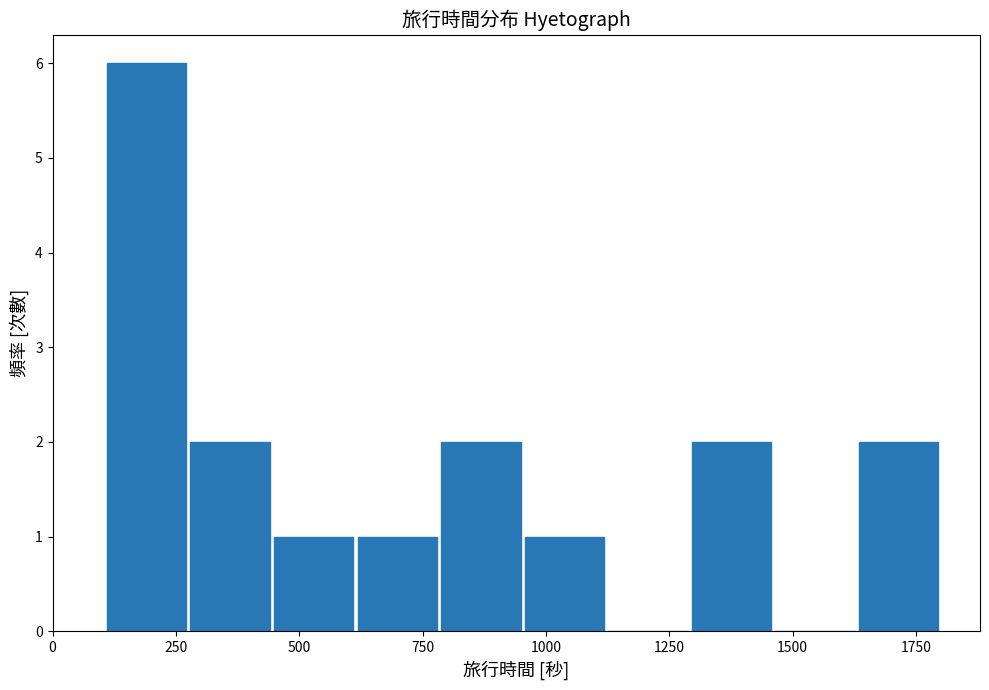

Around what value on the x-axis is the tallest bar? Give the approximate position of its centre, as read against the axis.

200